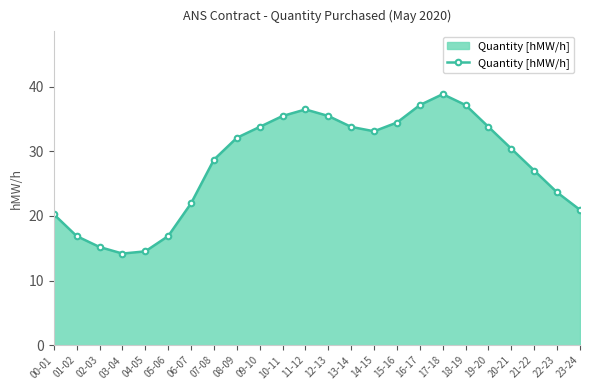

Approximately how many times larger is the value at 23-24 compared to 22-23?

0.9